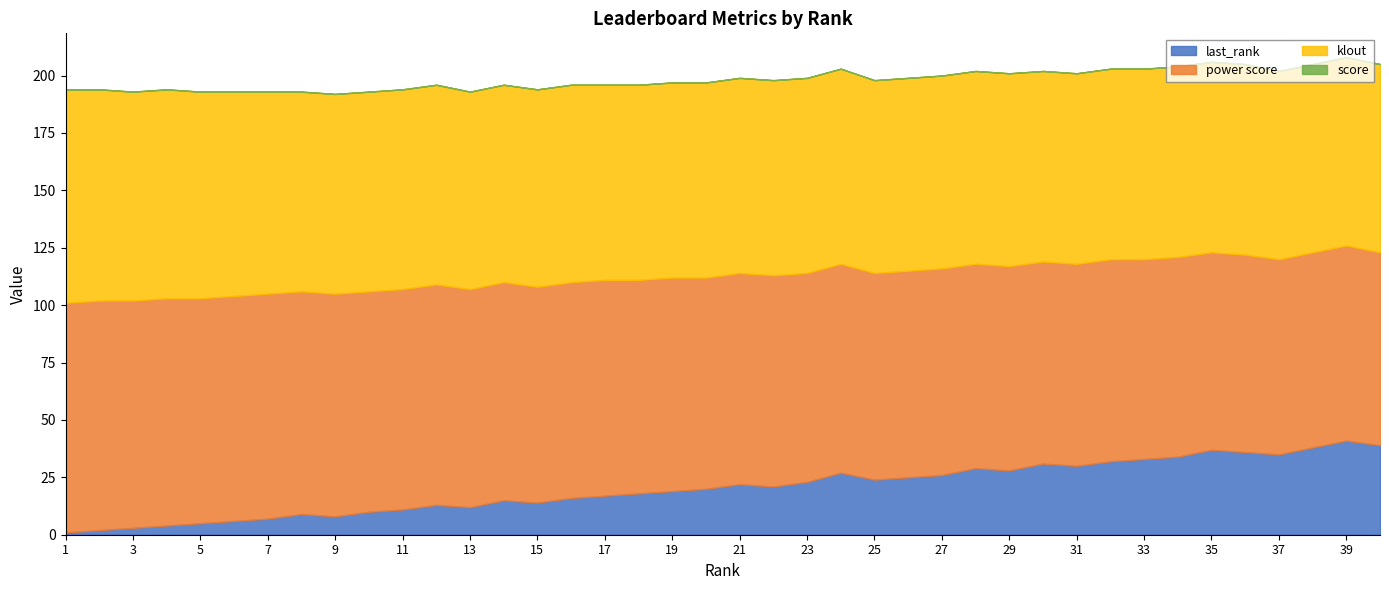

The power score series shows 42 at 17. True or false?

False